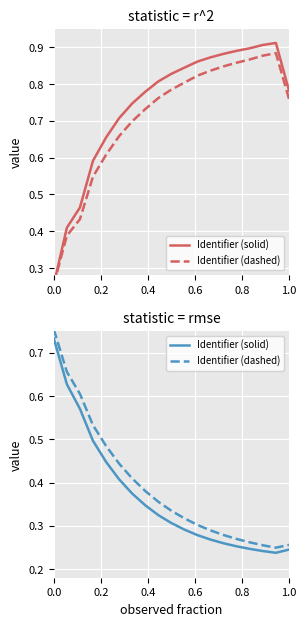

What is the value of the Identifier (solid) point at the 3rd from the left?

0.6